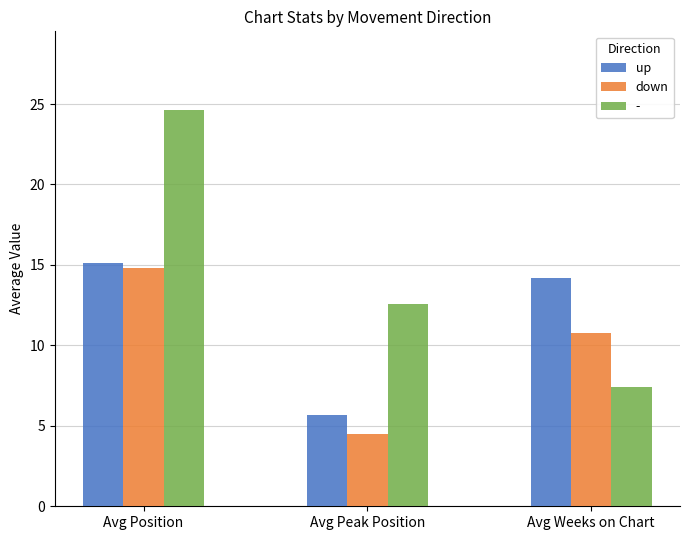

How many distinct data groups are displayed?

3